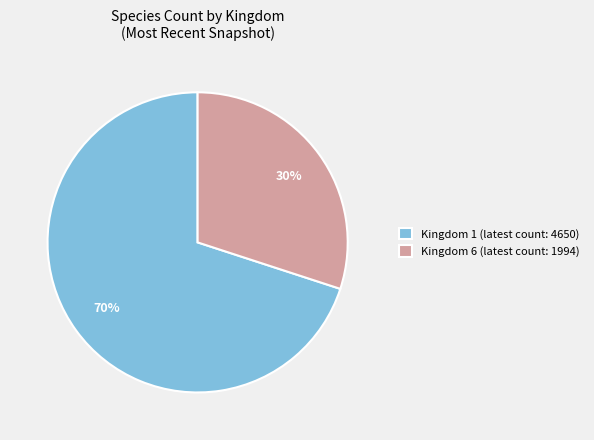

What is the ratio of the value at Kingdom 1 to the value at Kingdom 6?

2.3